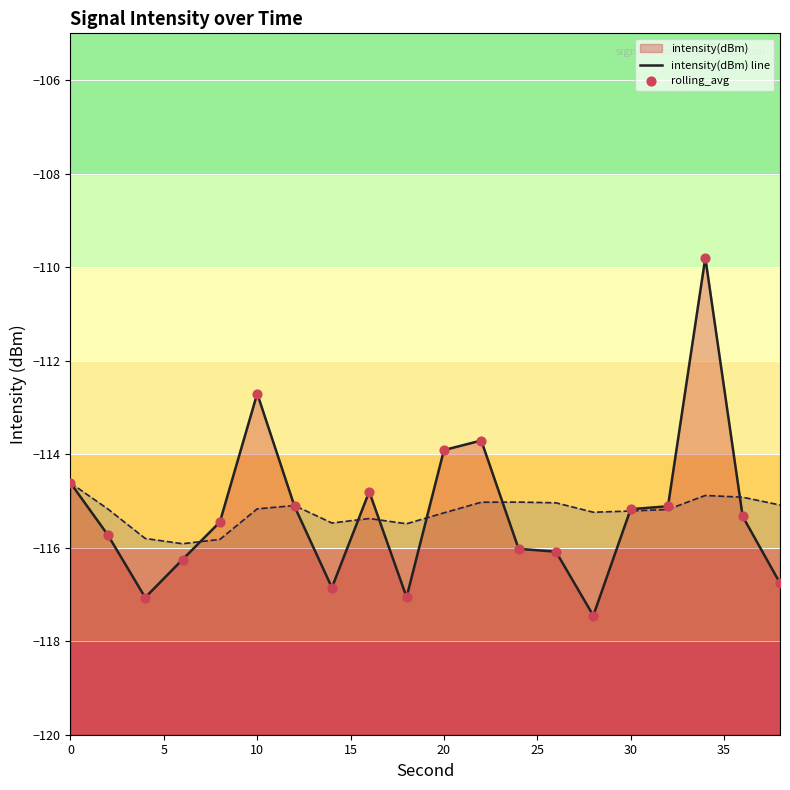

Is the value of intensity(dBm) line at 10 greater than the value of rolling_avg line at 10?

No